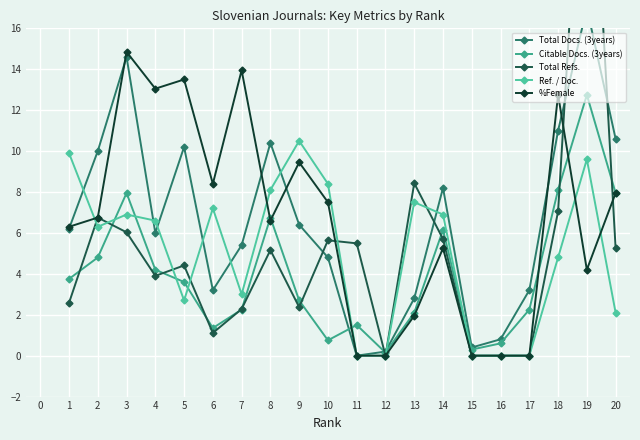

What is the maximum value for Ref. / Doc.?

10.5